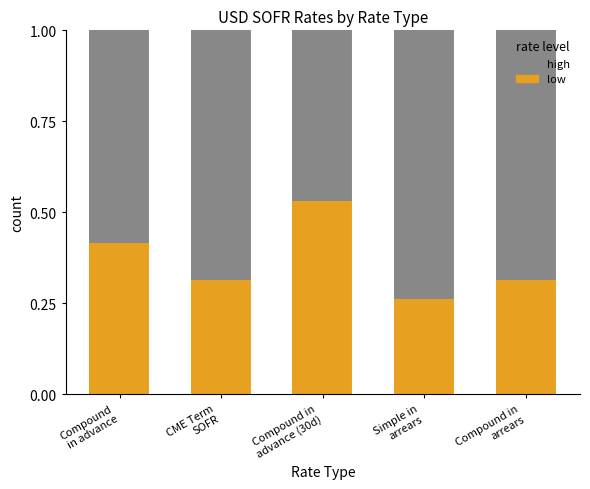

Count the number of data series in this chart.

2